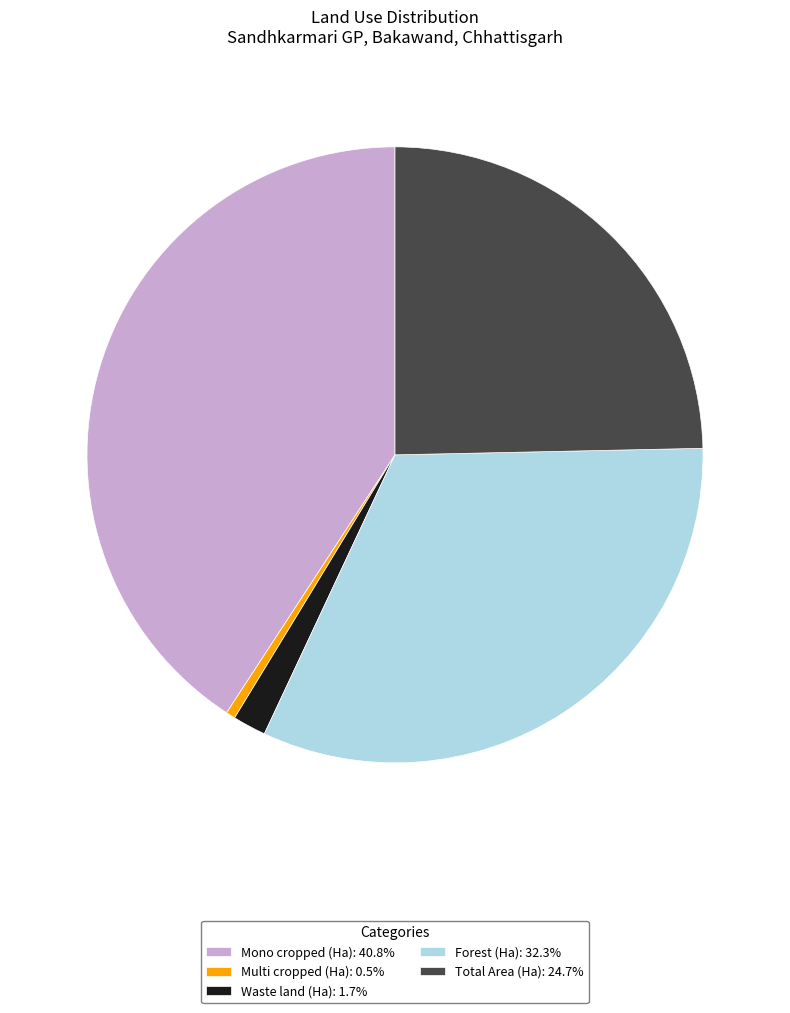

Is there a majority slice in this chart?

No